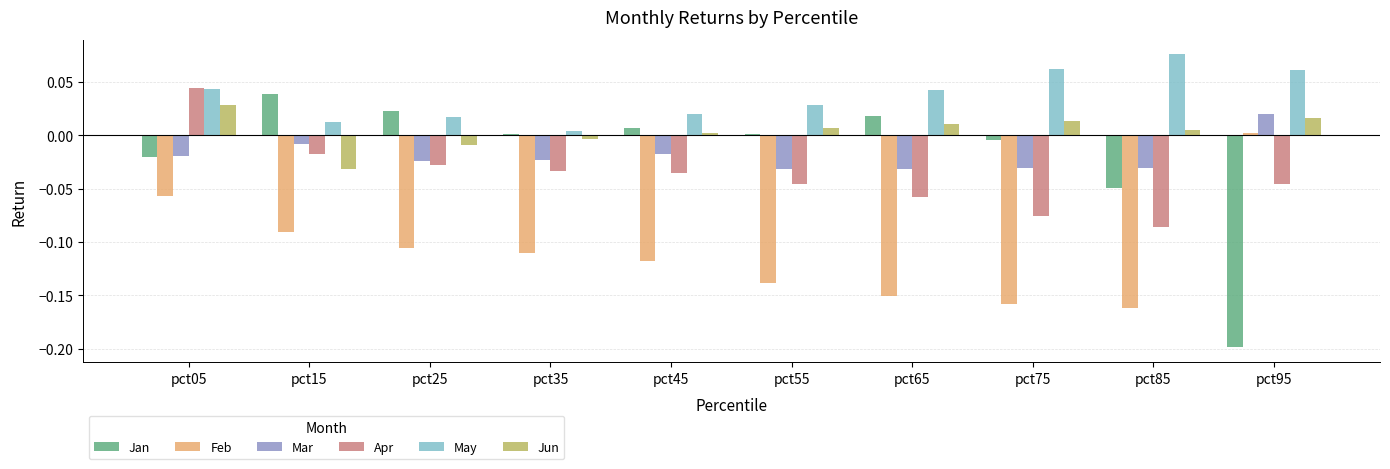

Which series has the largest range (max minus min)?

Jan